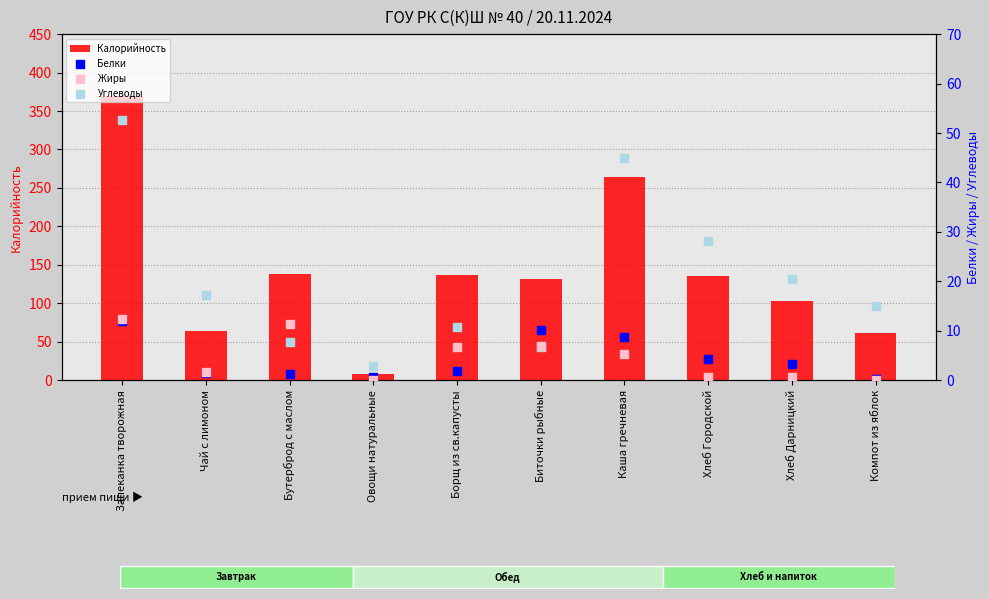

Is the value of Углеводы at Борщ из св.капусты greater than the value of Калорийность at Борщ из св.капусты?

No